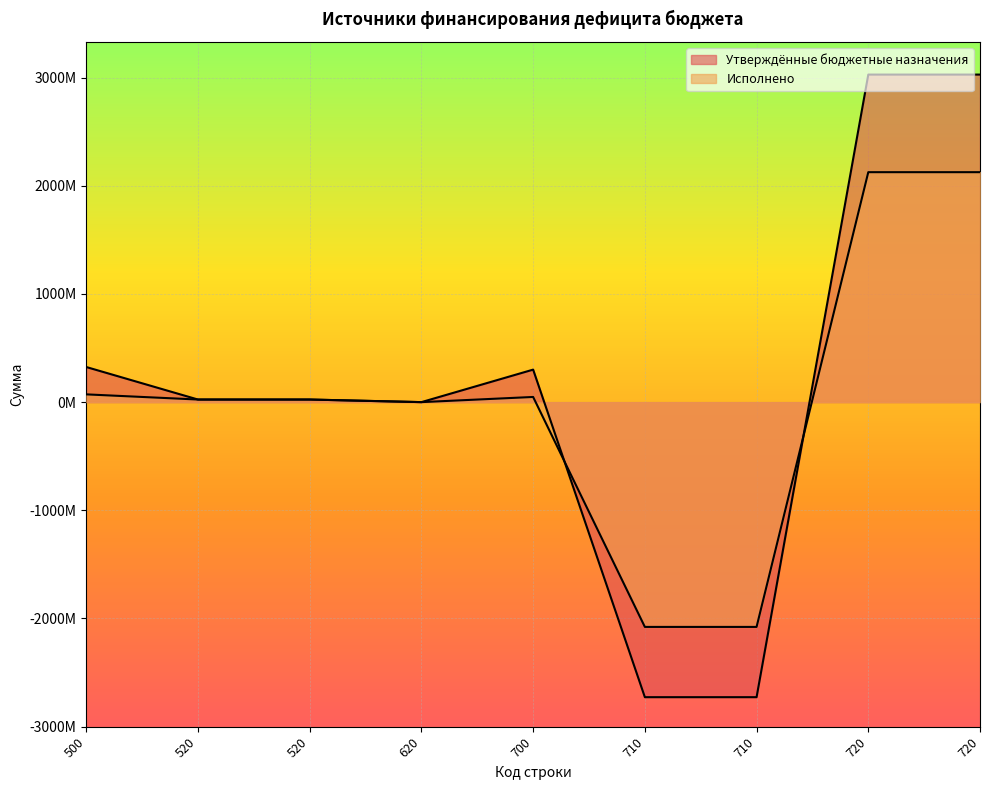

At which category does Утверждённые бюджетные назначения reach its first local valley?

620